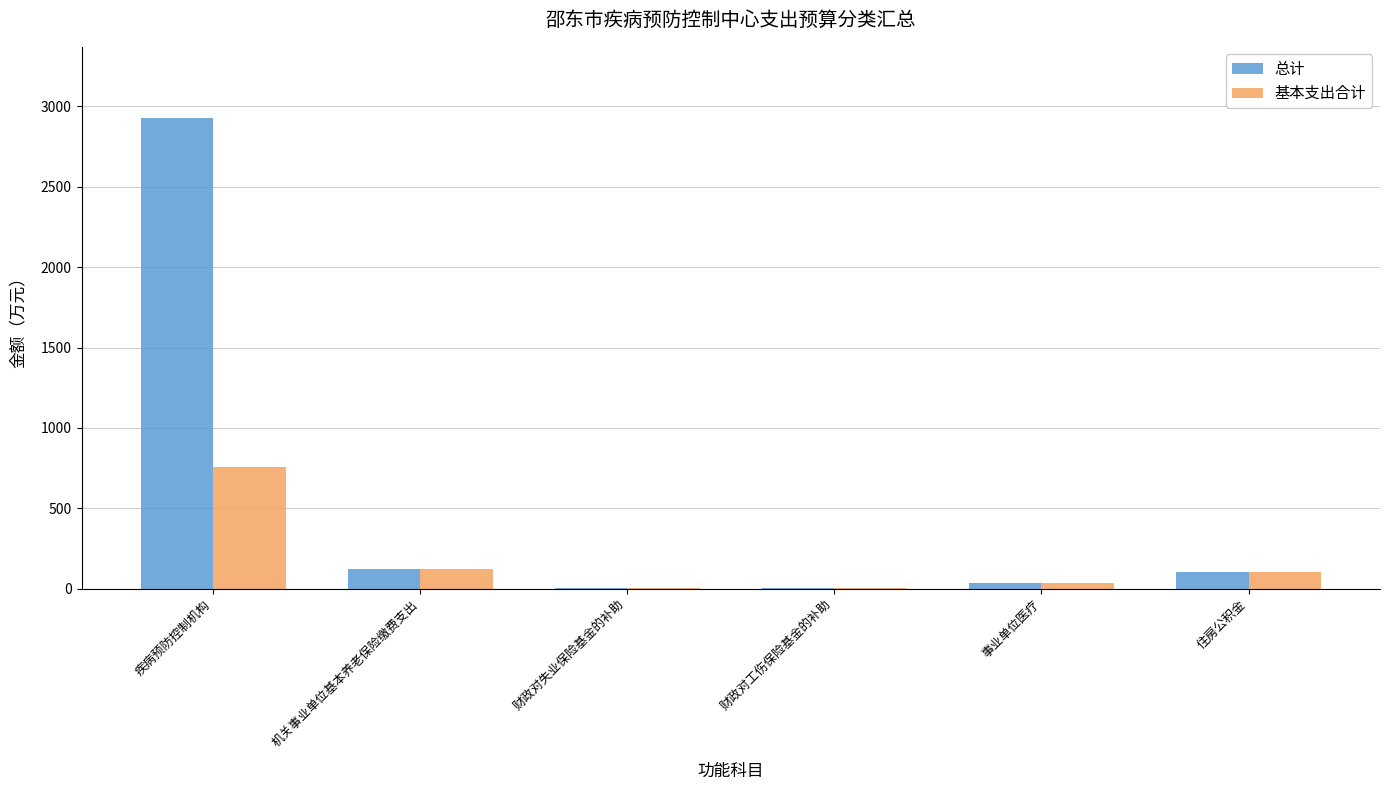

True or false: 基本支出合计 has a value of 754.6 at 疾病预防控制机构.

True